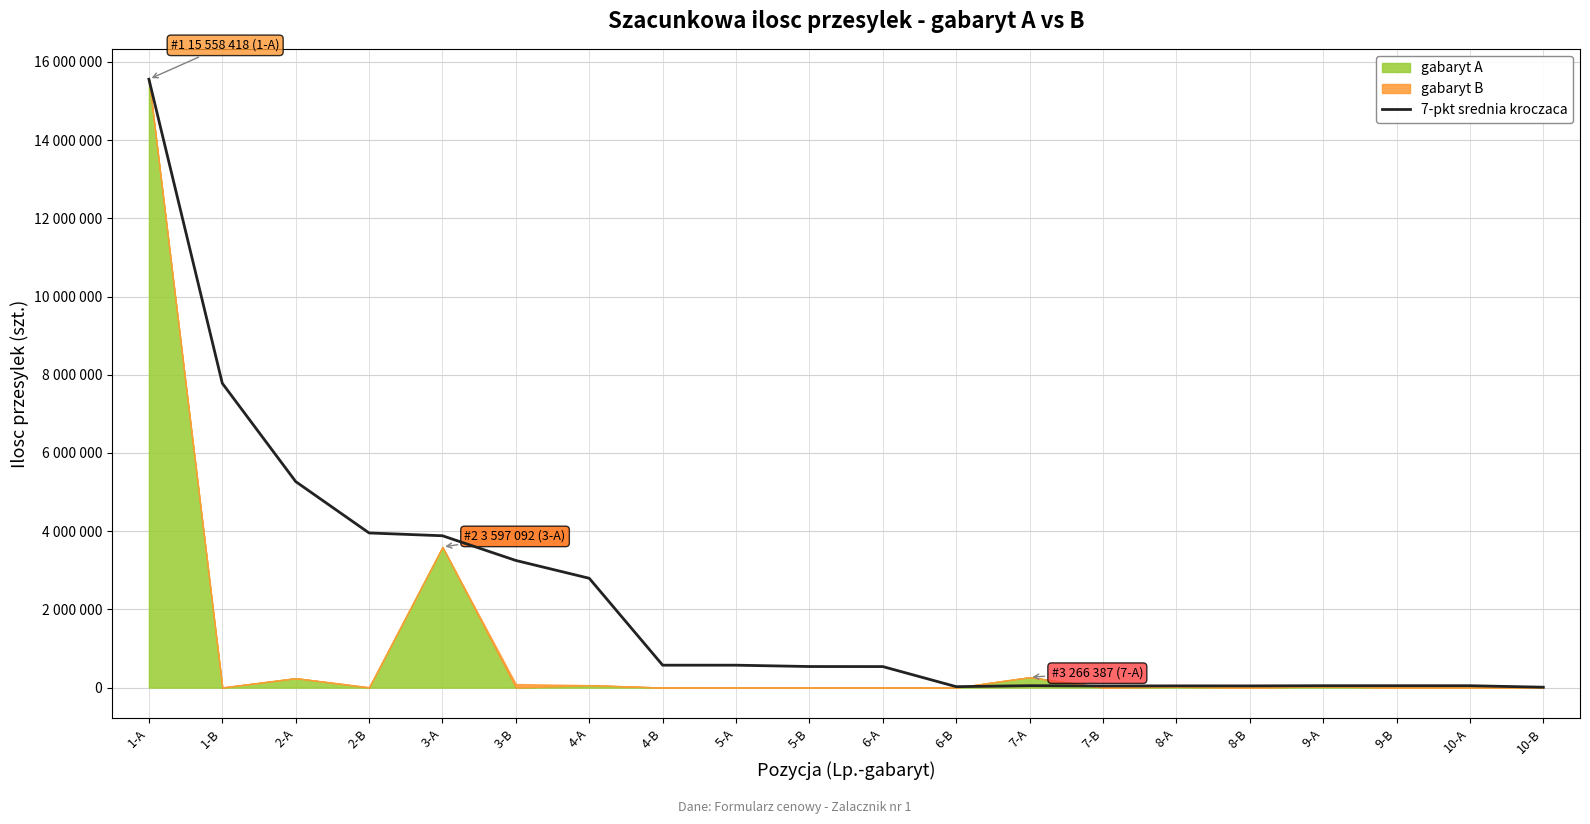

Approximately how many times larger is the value at 3-B compared to 6-A?

6.0